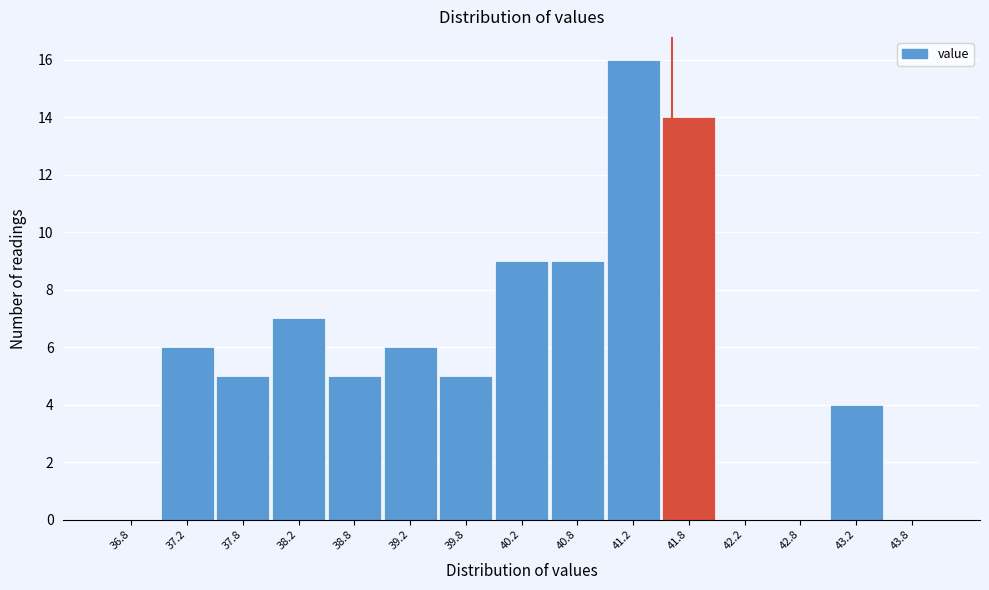

Over which range of the x-axis is the bar tallest?

41.0 to 41.5